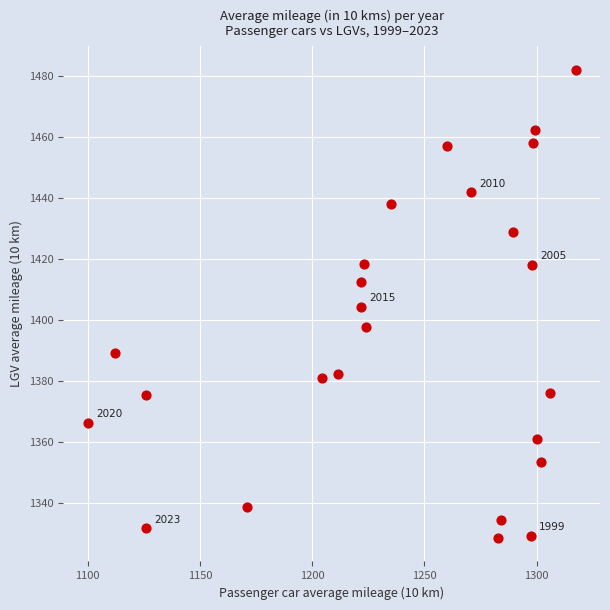

What is the range of X values (max minus min)?

217.5